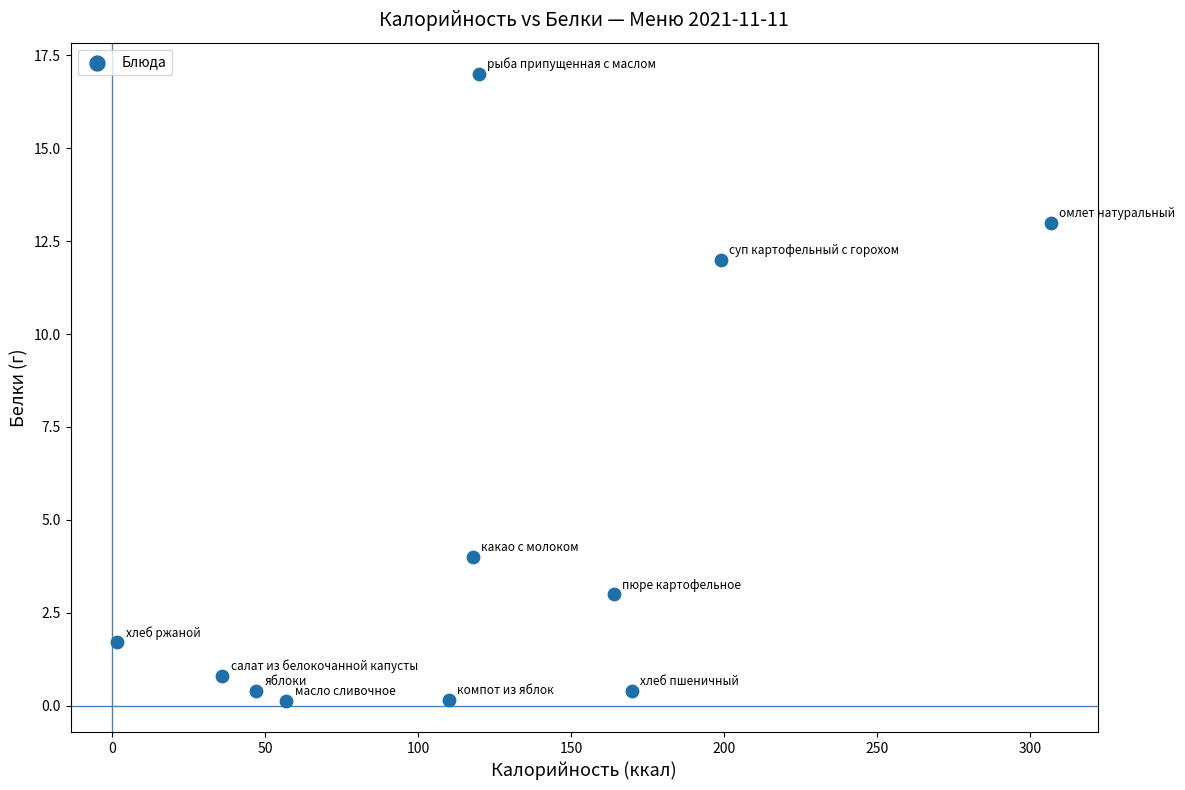

What is the range of Y values (max minus min)?

16.9